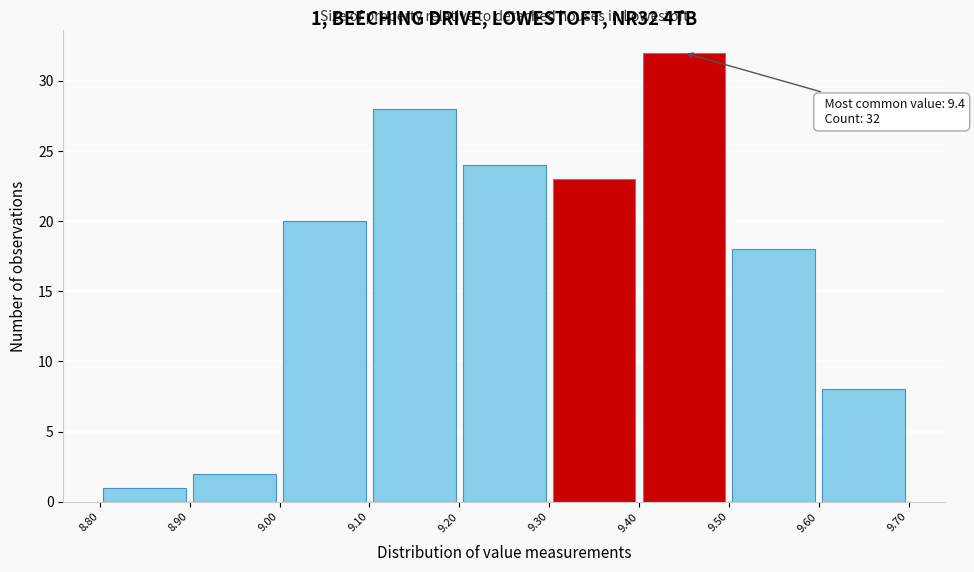

Over which range of the x-axis is the bar tallest?

9.40 to 9.50